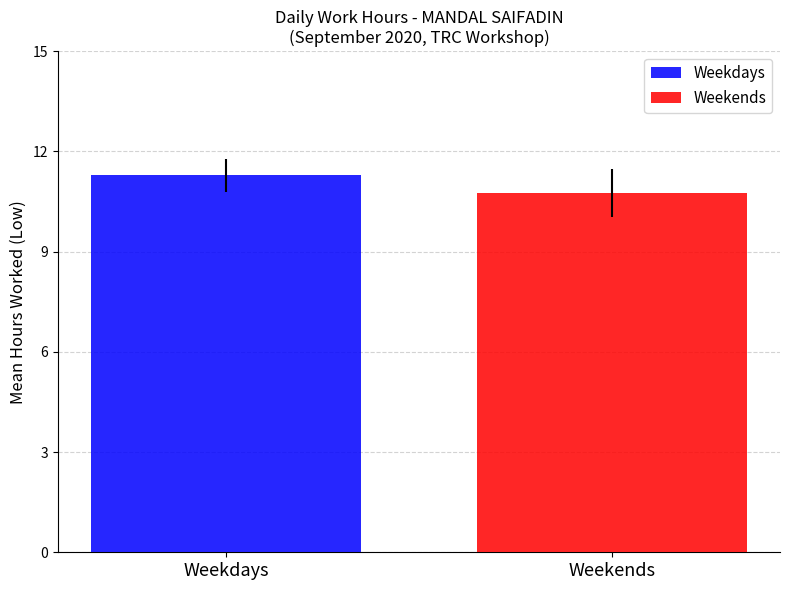

What is the lowest value of the Weekends series?

10.8